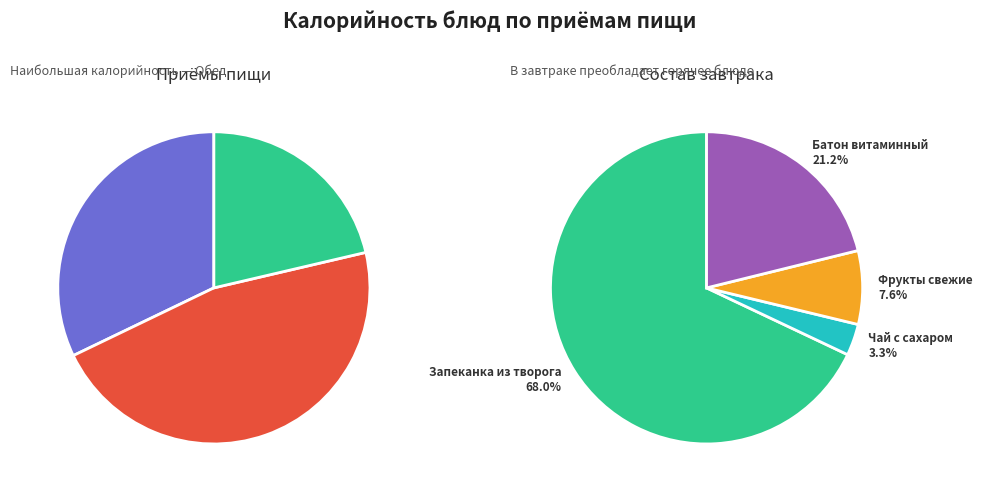

What is the largest slice in the pie chart?

Запеканка из творога